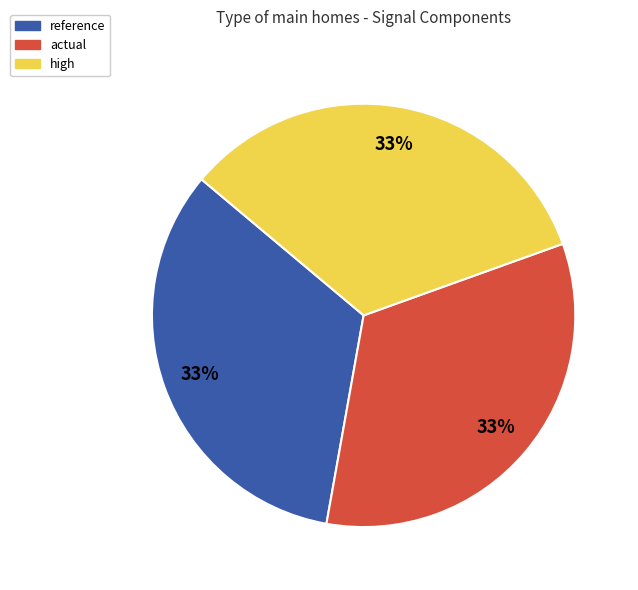

To the nearest percent, what percentage of the pie is high?

33%